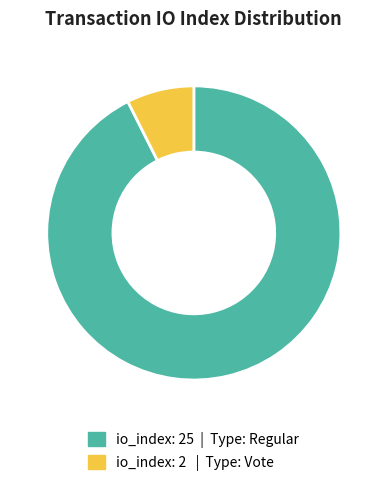

Does any single category account for the majority?

Yes